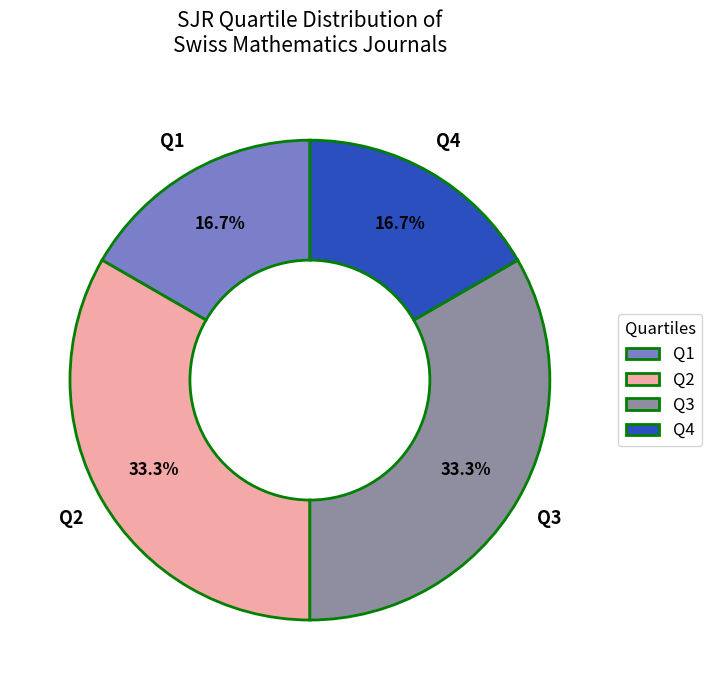

What percentage is the Q4 slice, to the nearest percent?

17%